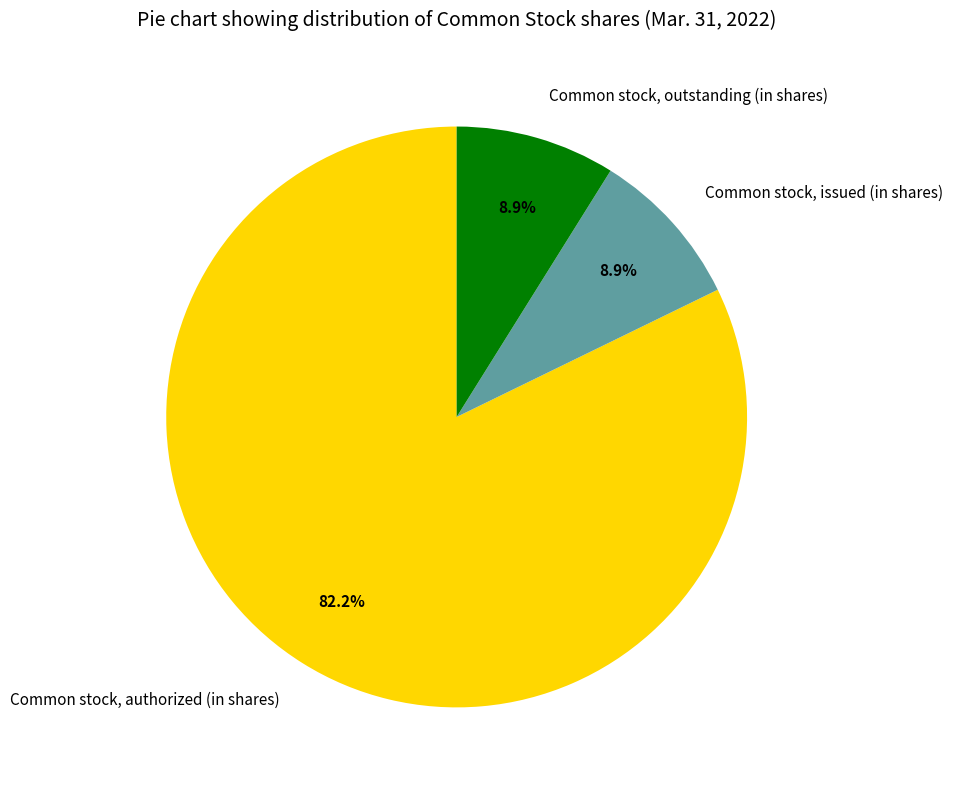

Combined, what portion of the pie is Common stock, authorized (in shares) and Common stock, issued (in shares)?

91.1%